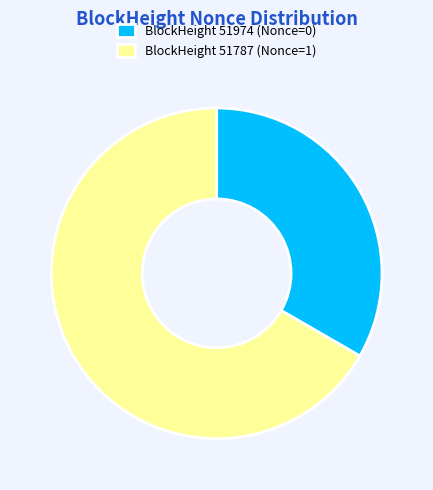

How many slices are in this pie chart?

2